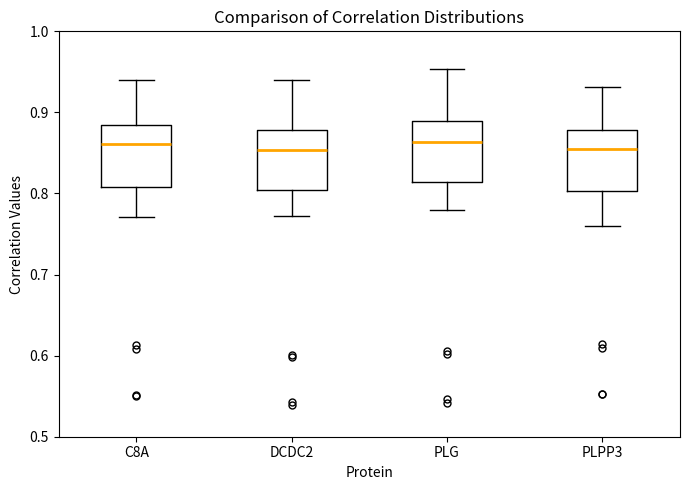

Reading left to right, transcribe this box plot: for each box, give where its median line is, the range the box spans, and where its two whiskers end, as read against the y-axis. The values are not printed on the chart, so give them approximately, as read against the axis.

C8A: median 0.86, box 0.81 to 0.88, whiskers 0.77 to 0.94
DCDC2: median 0.85, box 0.80 to 0.88, whiskers 0.77 to 0.94
PLG: median 0.86, box 0.81 to 0.89, whiskers 0.78 to 0.95
PLPP3: median 0.86, box 0.80 to 0.88, whiskers 0.76 to 0.93